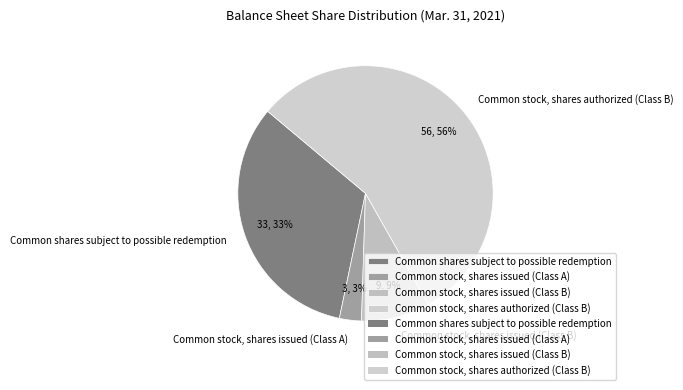

Which slice is the largest?

Common stock, shares authorized (Class B)